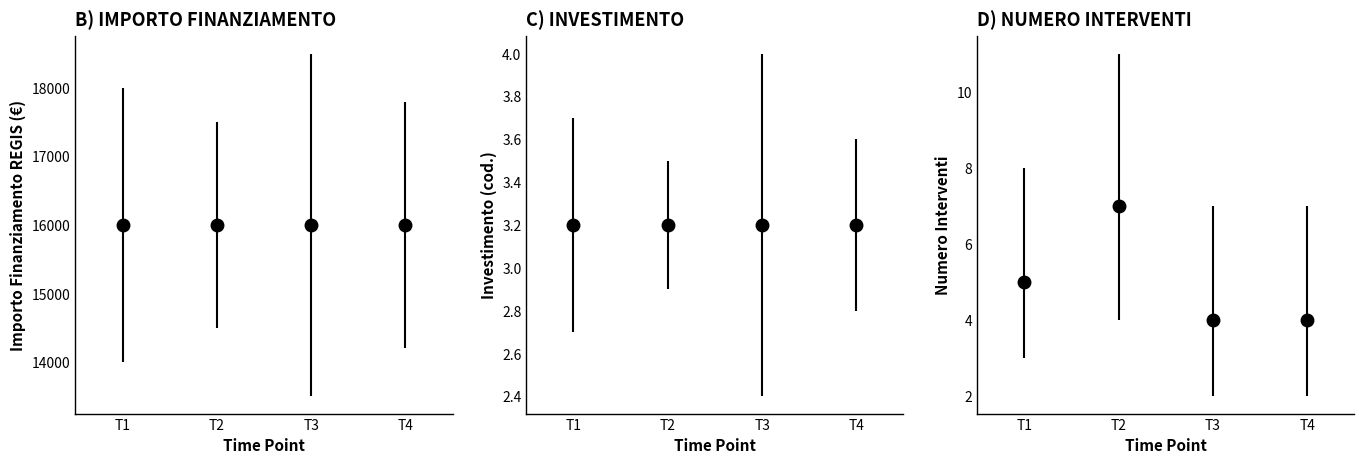

Between T1 and T3, which is larger?

T1